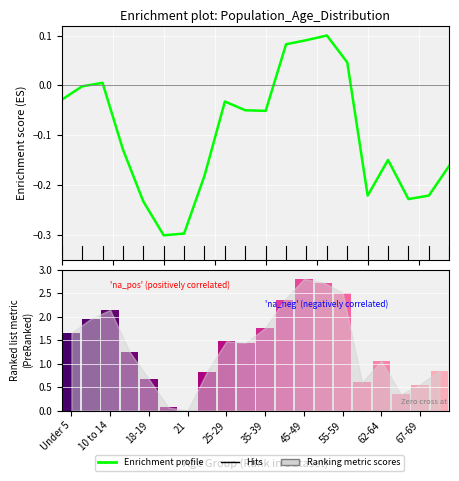

At which label is the value closest to 0?

10 to 14